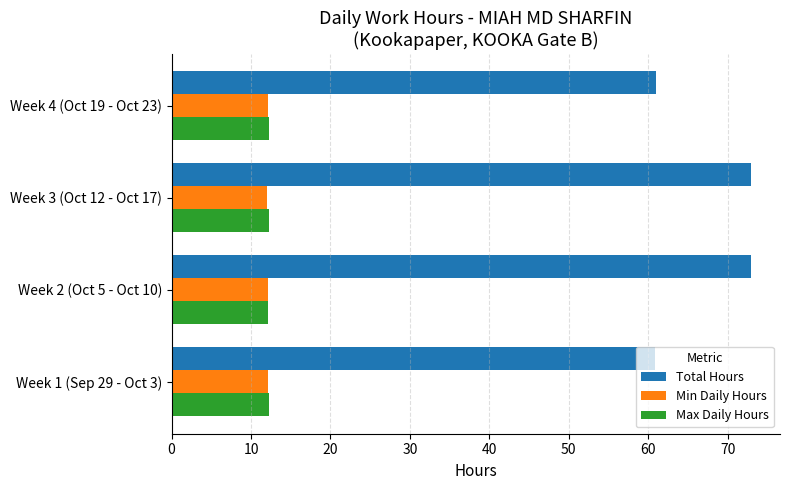

How many categories are shown in the chart?

4